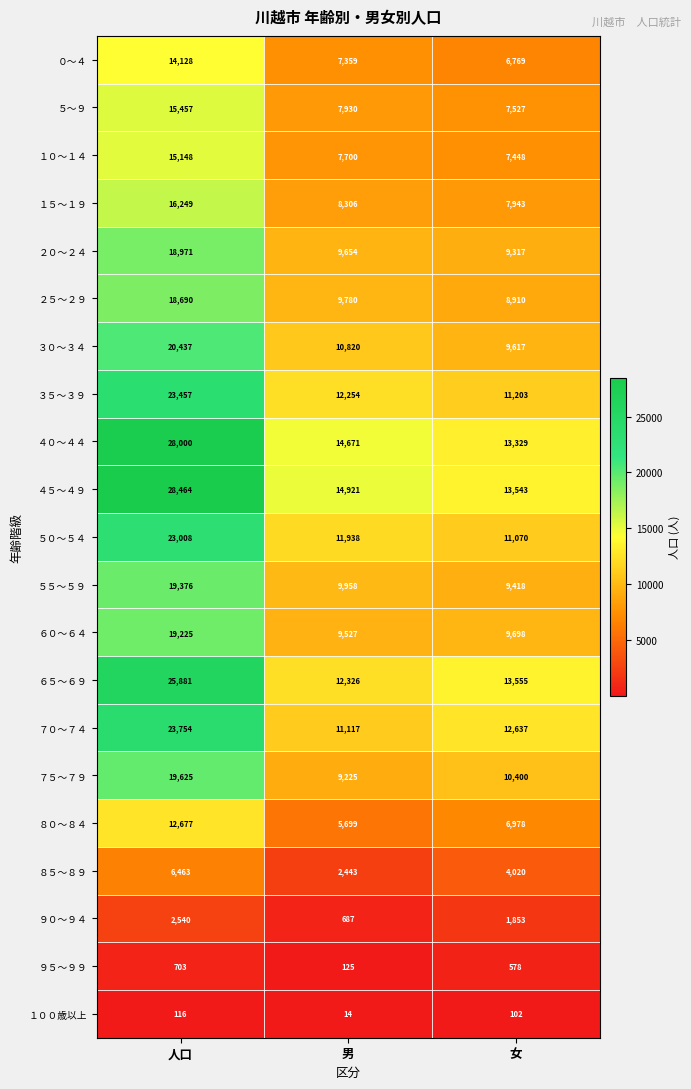

How many values in the ４０～４４ series are below 14671?

1